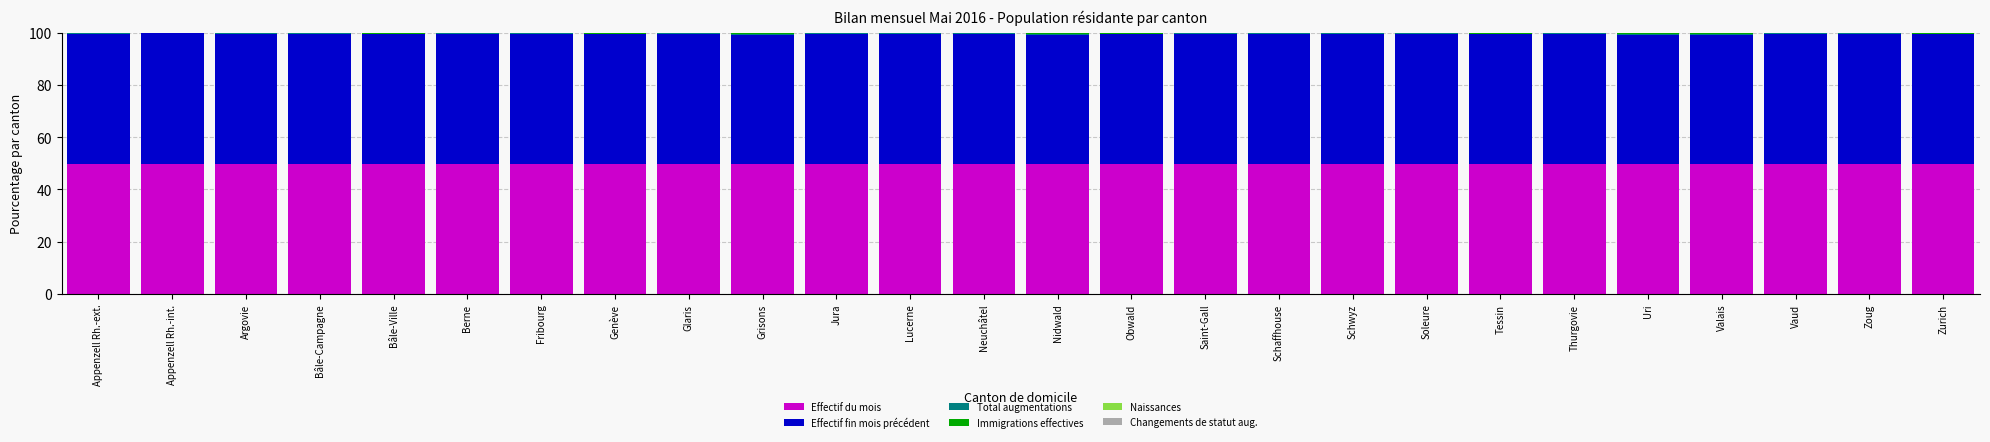

What is the maximum value for Effectif du mois?

49.9